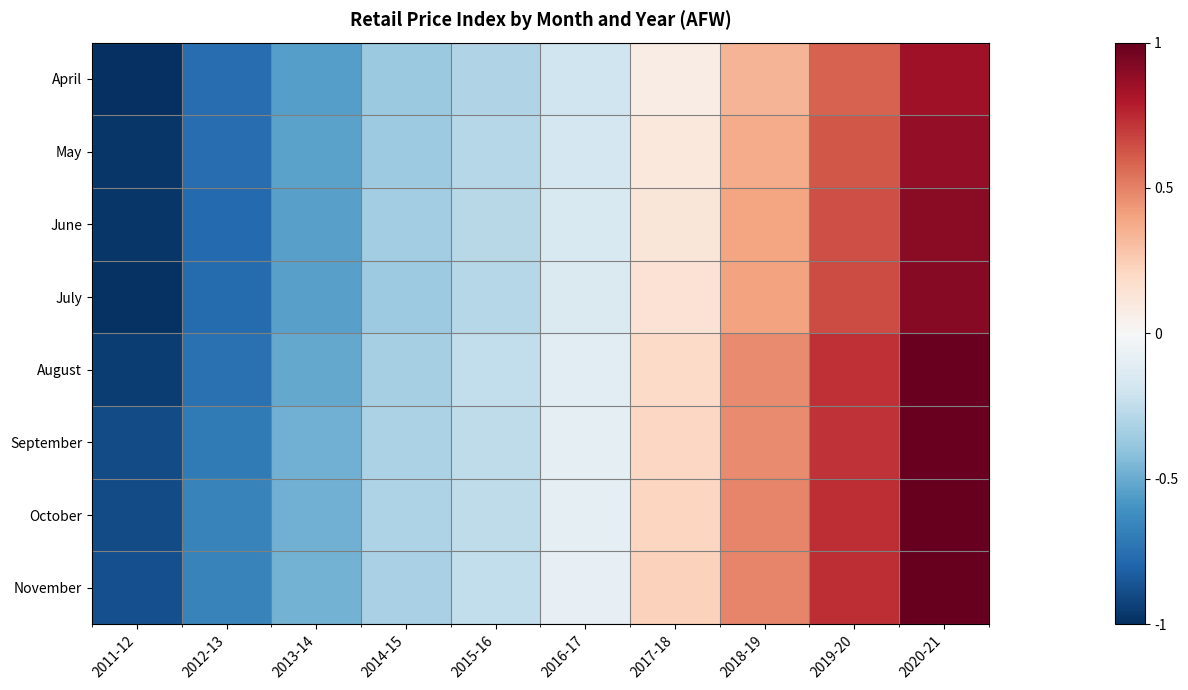

Reading right to left, list all the values displayed in this chart.

April: 2020-21=0.8	2019-20=0.6	2018-19=0.3	2017-18=0.1	2016-17=-0.2	2015-16=-0.3	2014-15=-0.4	2013-14=-0.6	2012-13=-0.8	2011-12=-1.0
May: 2020-21=0.9	2019-20=0.6	2018-19=0.4	2017-18=0.1	2016-17=-0.2	2015-16=-0.3	2014-15=-0.4	2013-14=-0.5	2012-13=-0.8	2011-12=-1.0
June: 2020-21=0.9	2019-20=0.6	2018-19=0.4	2017-18=0.1	2016-17=-0.1	2015-16=-0.3	2014-15=-0.4	2013-14=-0.5	2012-13=-0.8	2011-12=-1.0
July: 2020-21=0.9	2019-20=0.7	2018-19=0.4	2017-18=0.1	2016-17=-0.1	2015-16=-0.3	2014-15=-0.4	2013-14=-0.5	2012-13=-0.8	2011-12=-1.0
August: 2020-21=1.0	2019-20=0.7	2018-19=0.5	2017-18=0.2	2016-17=-0.1	2015-16=-0.2	2014-15=-0.3	2013-14=-0.5	2012-13=-0.7	2011-12=-0.9
September: 2020-21=1.0	2019-20=0.7	2018-19=0.5	2017-18=0.2	2016-17=-0.1	2015-16=-0.3	2014-15=-0.3	2013-14=-0.5	2012-13=-0.7	2011-12=-0.9
October: 2020-21=1.0	2019-20=0.7	2018-19=0.5	2017-18=0.2	2016-17=-0.1	2015-16=-0.3	2014-15=-0.3	2013-14=-0.5	2012-13=-0.7	2011-12=-0.9
November: 2020-21=1.0	2019-20=0.7	2018-19=0.5	2017-18=0.2	2016-17=-0.1	2015-16=-0.2	2014-15=-0.3	2013-14=-0.5	2012-13=-0.7	2011-12=-0.9